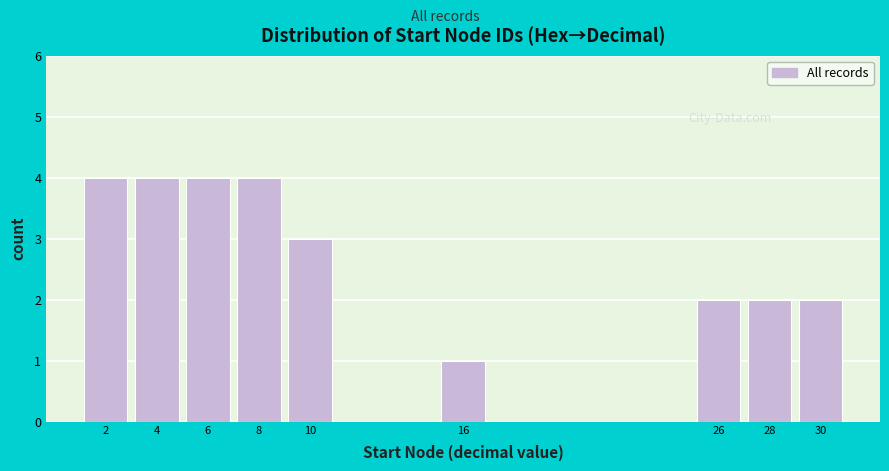

Reading left to right, transcribe all the data shown in this chart.

4	4	4	4	3	1	2	2	2